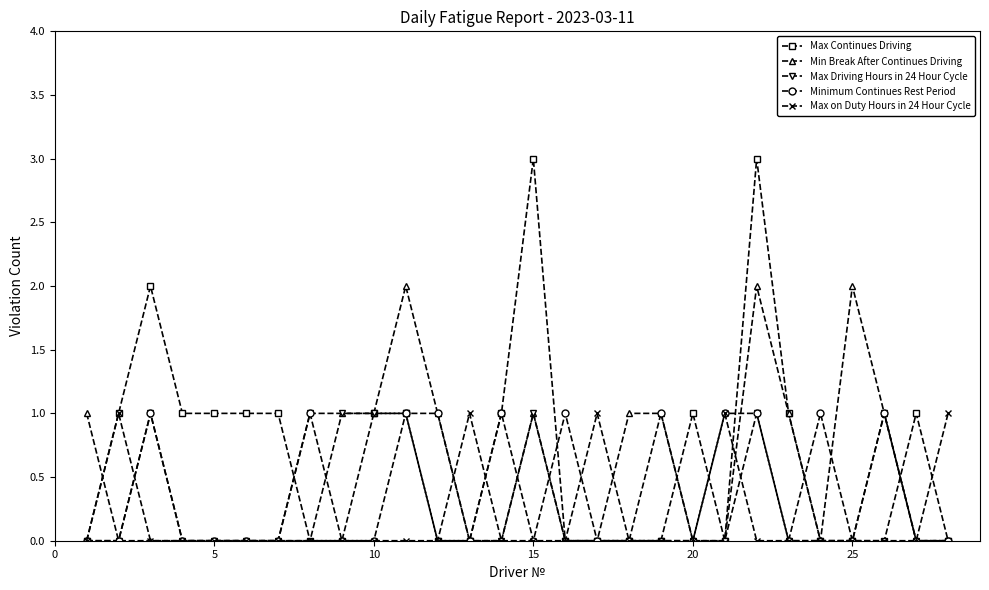

What is the value of the Max Continues Driving point at the 14th from the left?

1